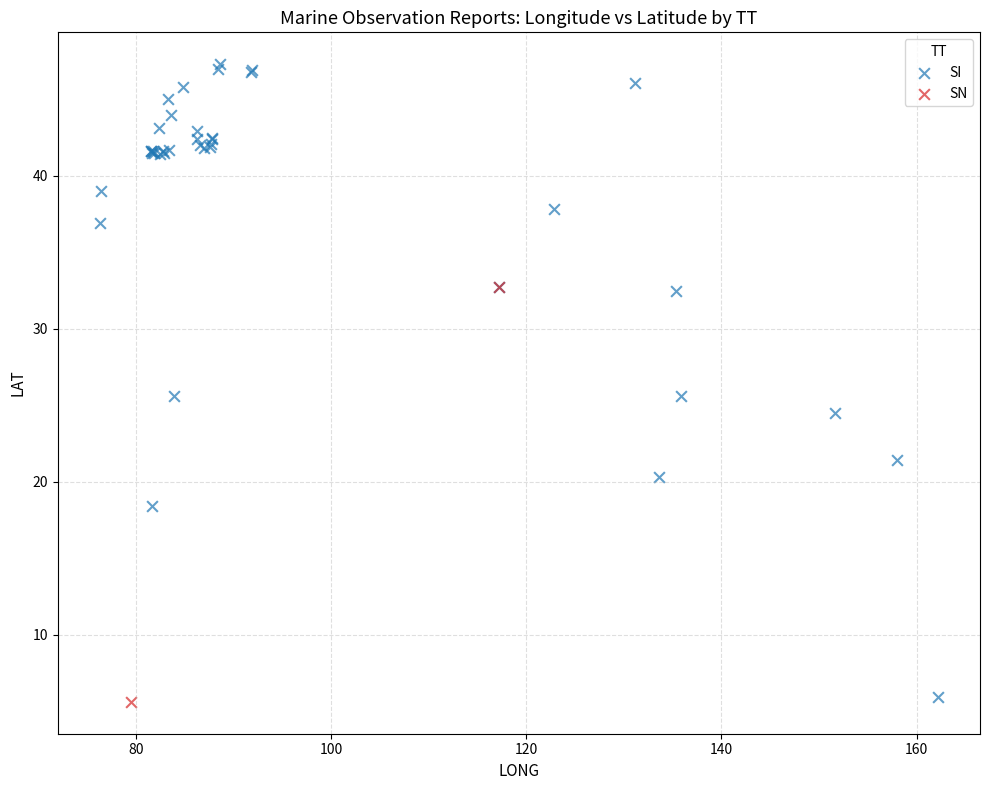

What are all the series names shown in the legend?

SI, SN